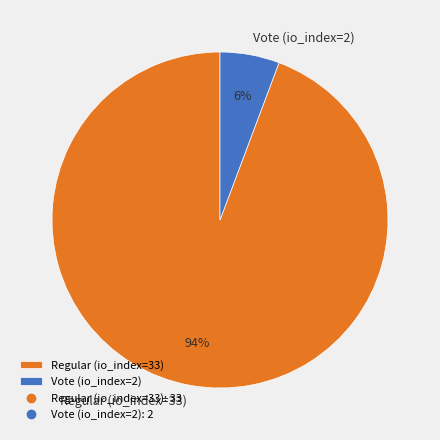

True or false: Regular (io_index=33) accounts for 94% of the total.

True